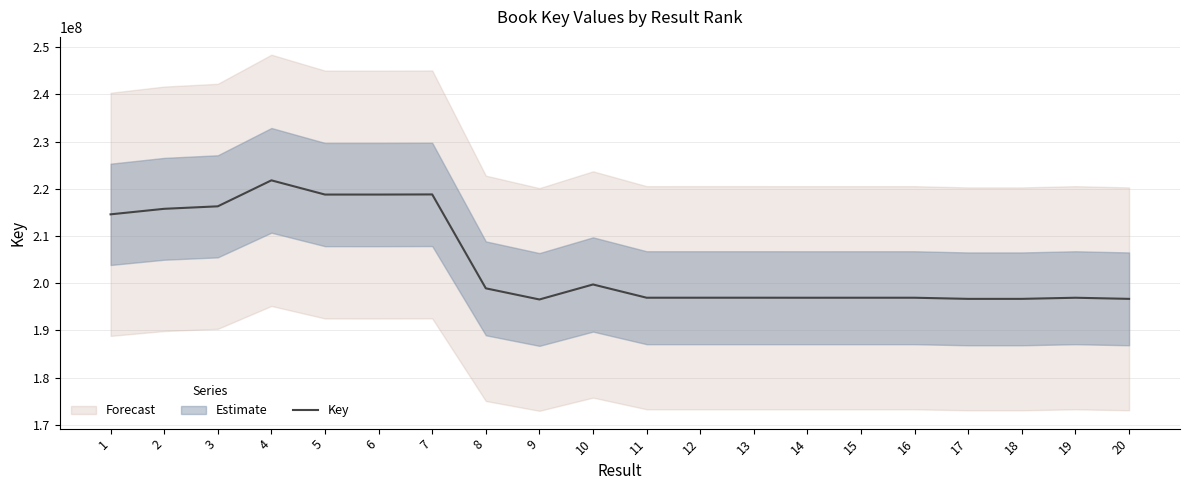

At which category does the data reach its first local valley?

6